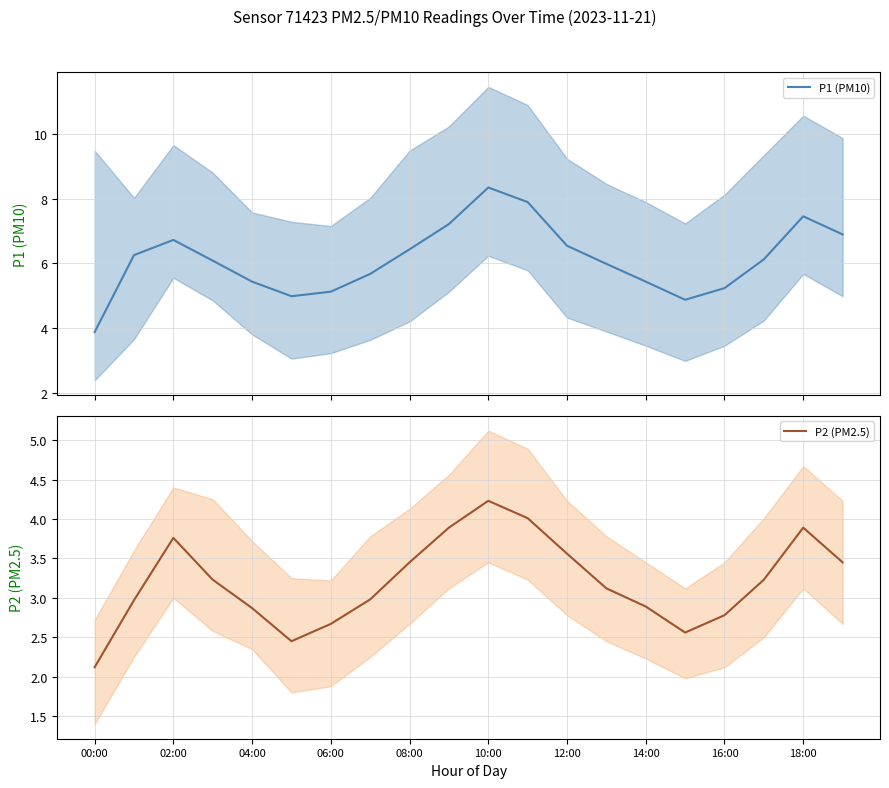

At which label does P2 (PM2.5) reach its peak?

10:00